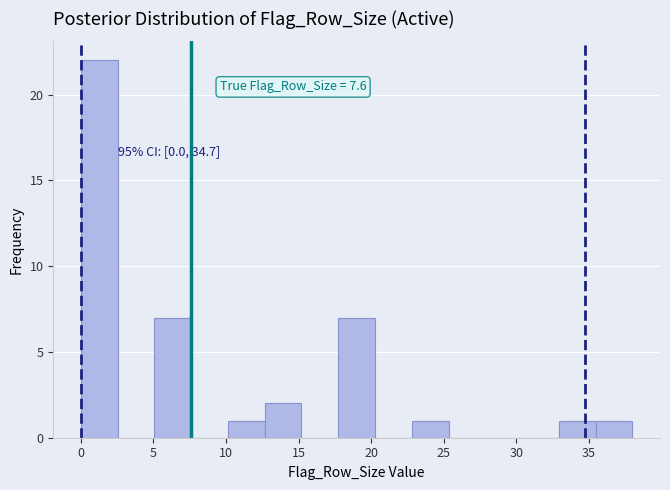

Over which range of the x-axis is the bar tallest?

0.0 to 2.5